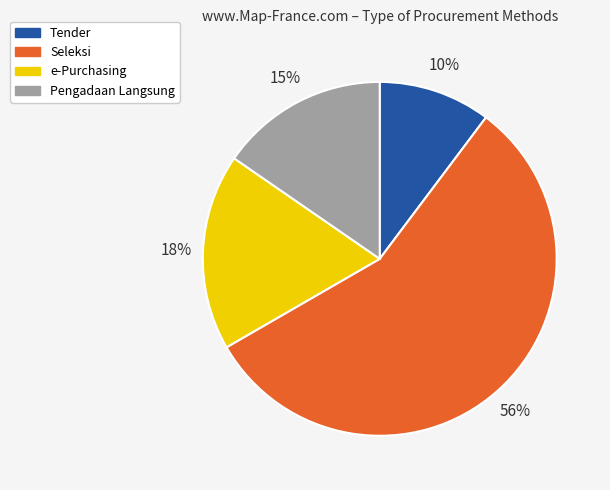

Is it true that e-Purchasing is 18% of the pie?

True